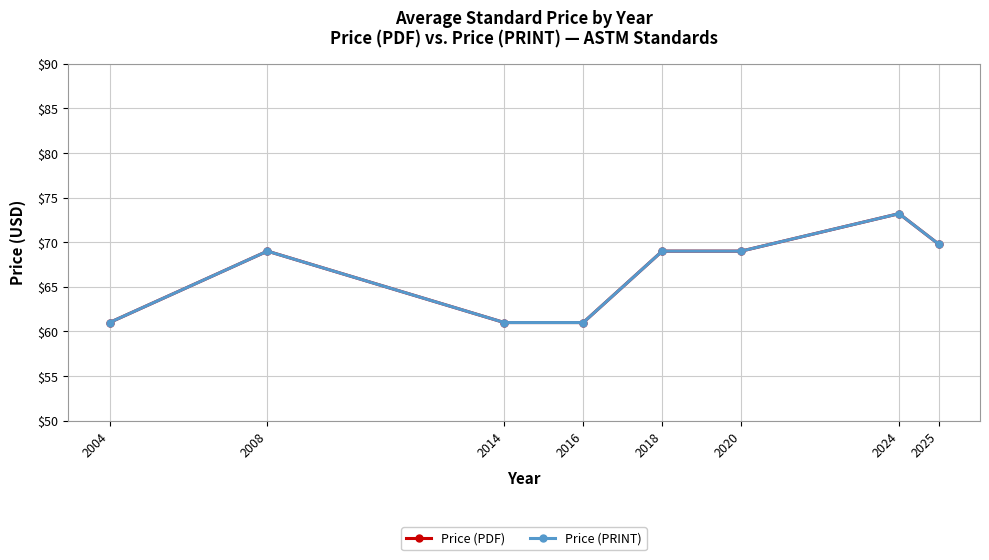

True or false: Price (PRINT) has a value of 61.0 at 2016.

True